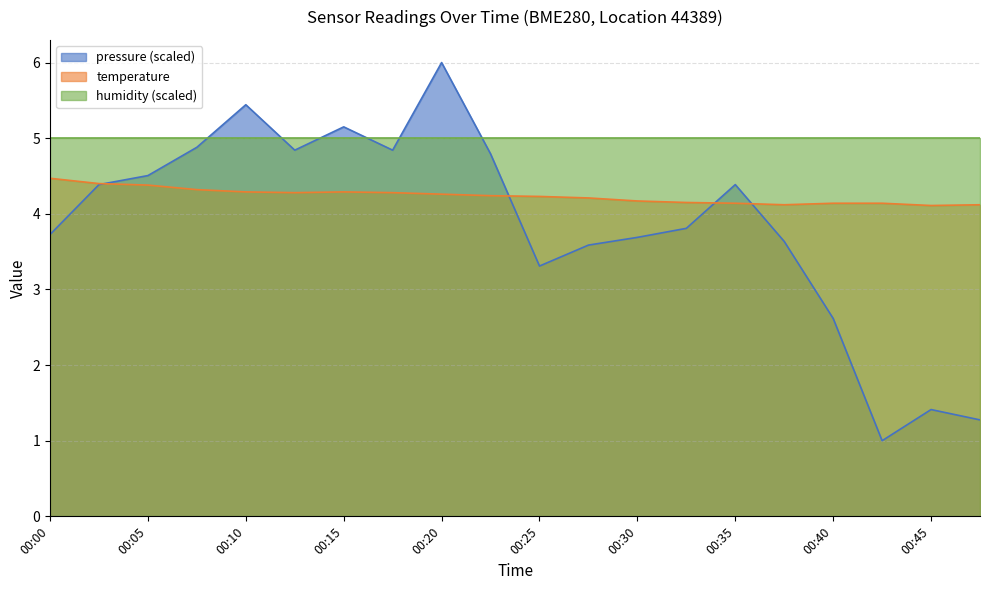

Rank the series by their maximum value, from lowest to highest.

temperature, humidity (scaled), pressure (scaled)